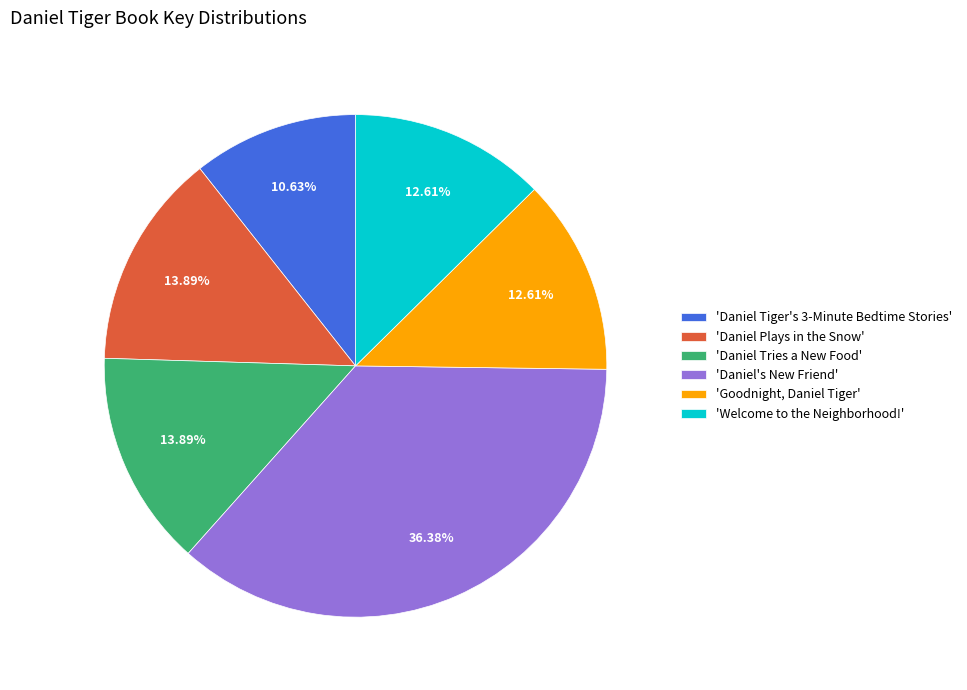

Combined, do 'Goodnight, Daniel Tiger' and 'Daniel Tries a New Food' account for over 50%?

No